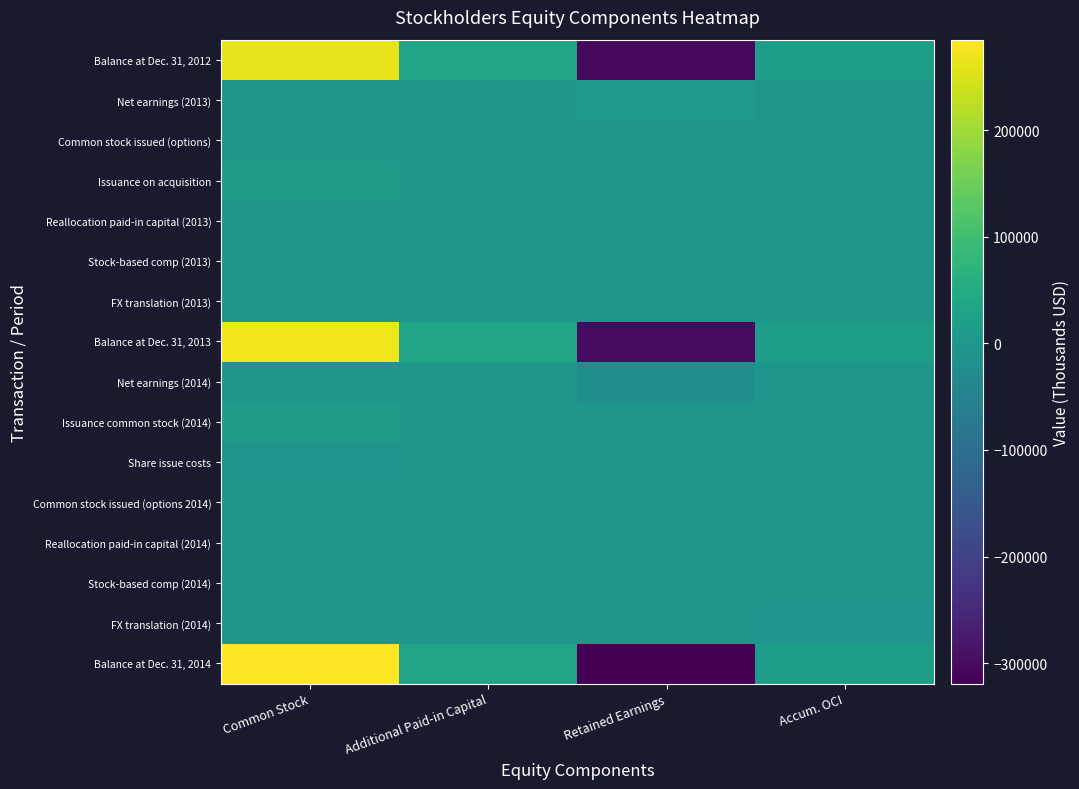

At which label is Balance at Dec. 31, 2014 closest to -17106?

Accum. OCI